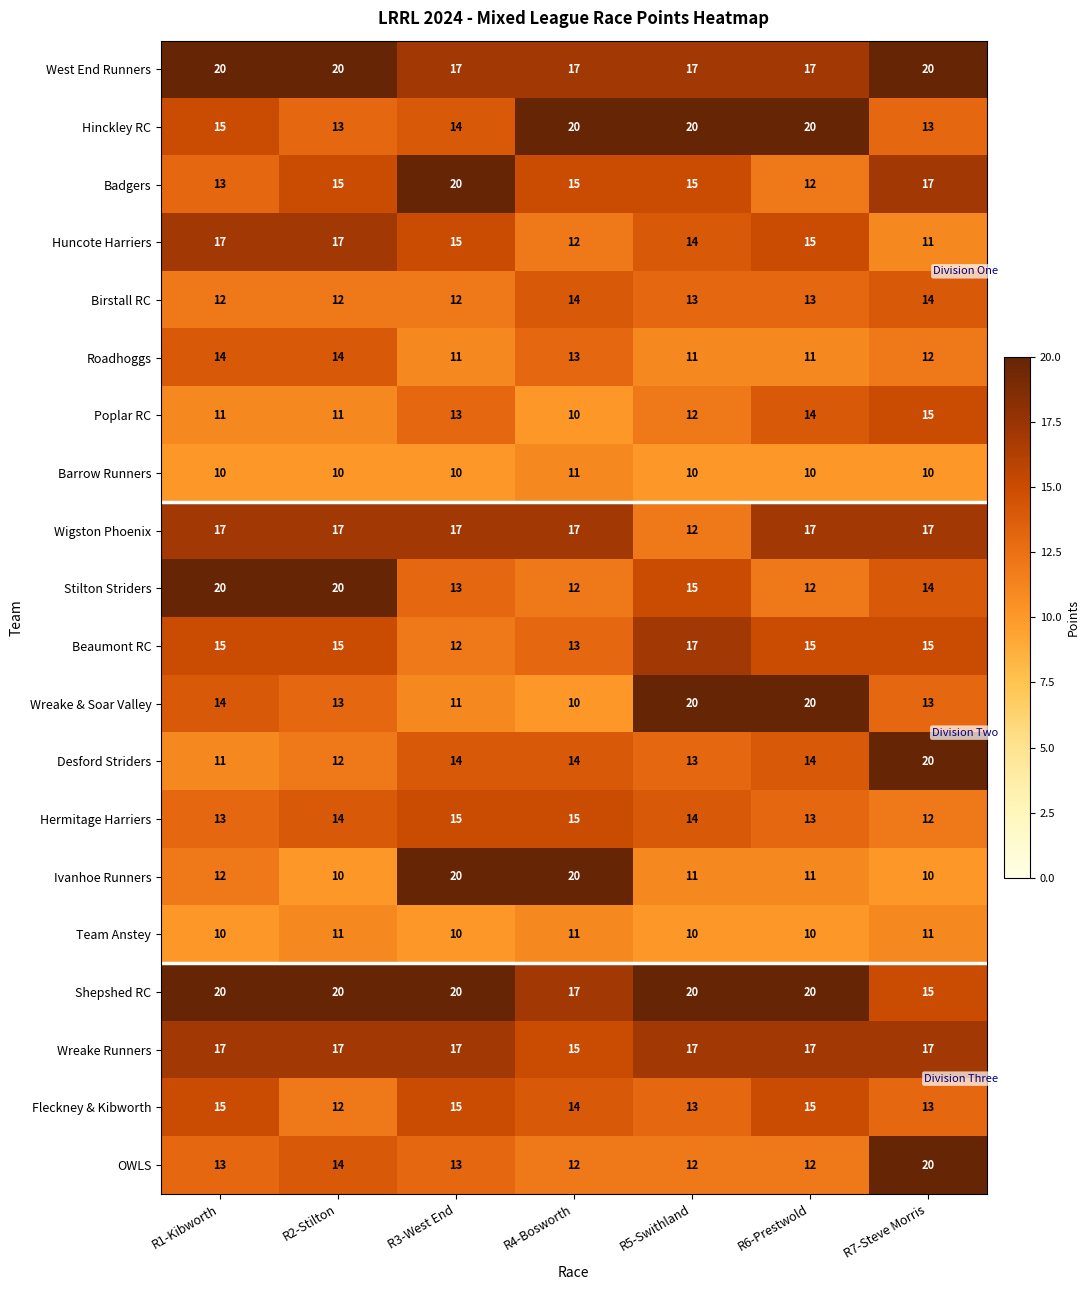

What is the spread (max minus min) of values at R2-Stilton?

10